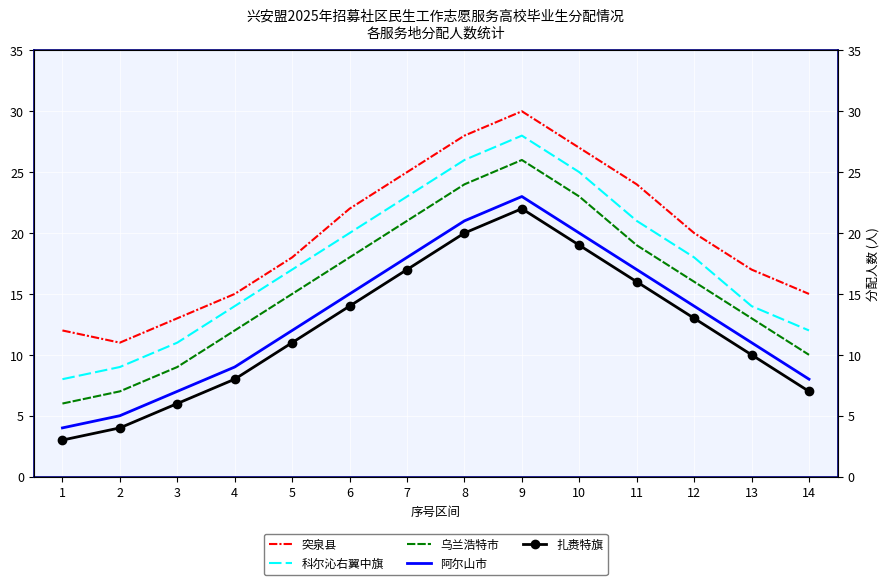

List the labels in order of 突泉县 value, largest first.

9, 8, 10, 7, 11, 6, 12, 5, 13, 4, 14, 3, 1, 2